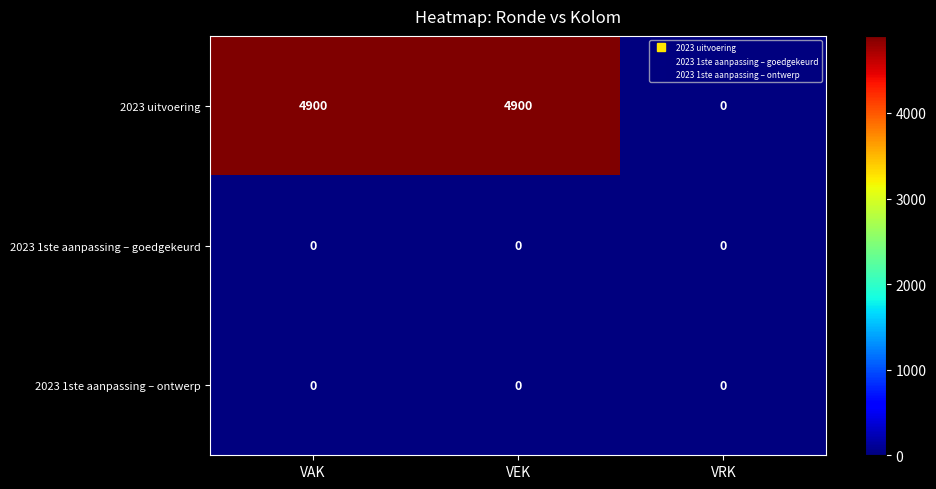

What is the difference between the highest and lowest values at VAK?

4900